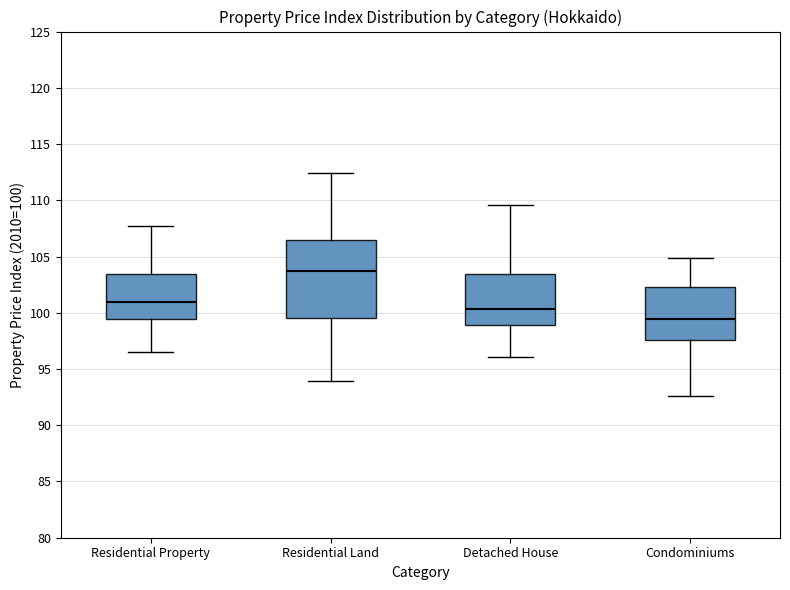

Reading left to right, read every box against the y-axis: the position of its median line, the range the box covers, and the ends of its whiskers. The values are not printed on the chart, so give them approximately, as read against the axis.

Residential Property: median 101.0, box 99.5 to 103.5, whiskers 96.5 to 108.0
Residential Land: median 103.5, box 99.5 to 106.5, whiskers 94.0 to 112.5
Detached House: median 100.5, box 99.0 to 103.5, whiskers 96.0 to 109.5
Condominiums: median 99.5, box 97.5 to 102.5, whiskers 92.5 to 105.0